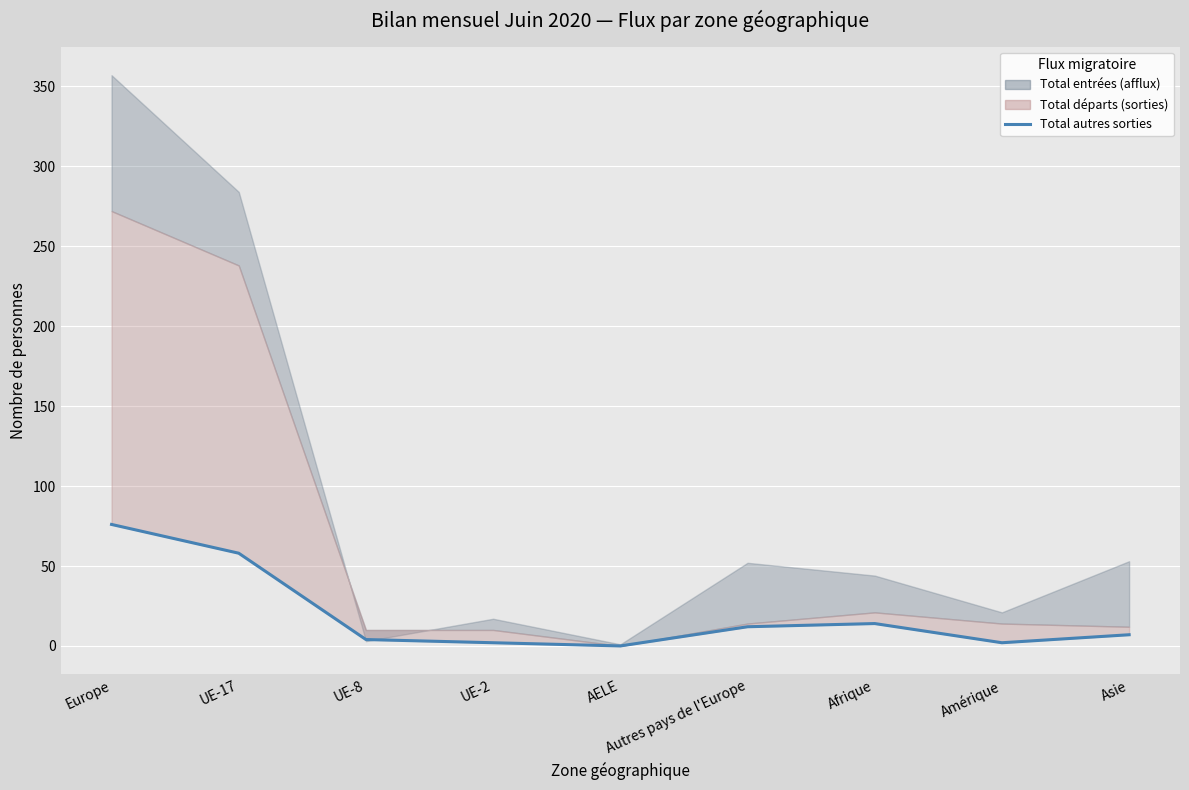

Between Amérique and Afrique, which is larger?

Afrique